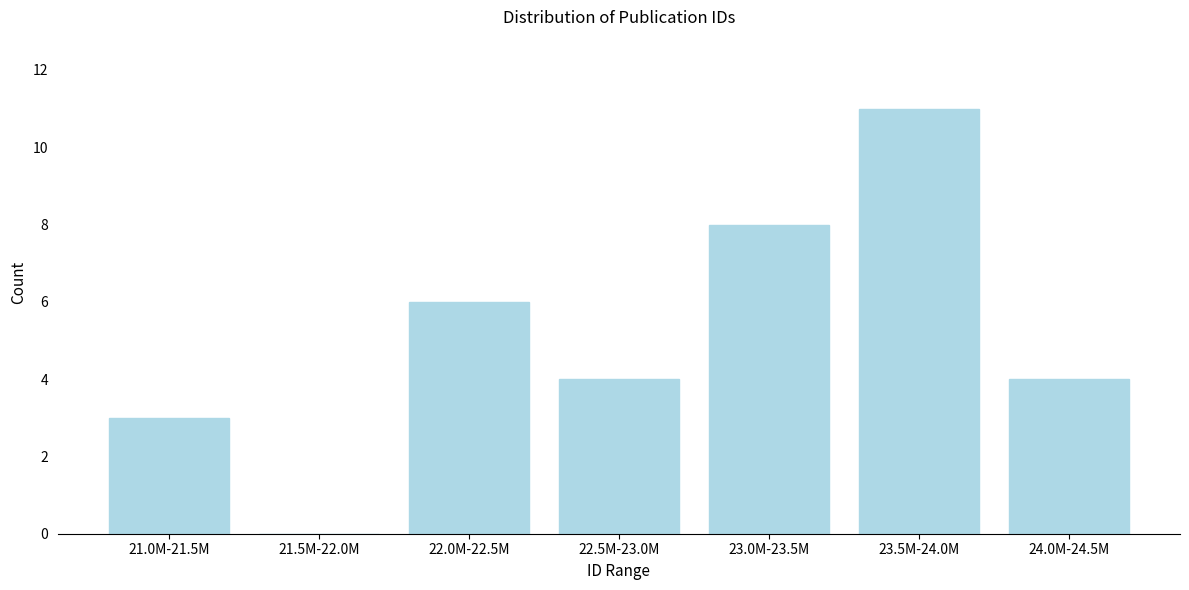

Reading left to right, transcribe all the data shown in this chart.

21.0M-21.5M=3	21.5M-22.0M=0	22.0M-22.5M=6	22.5M-23.0M=4	23.0M-23.5M=8	23.5M-24.0M=11	24.0M-24.5M=4